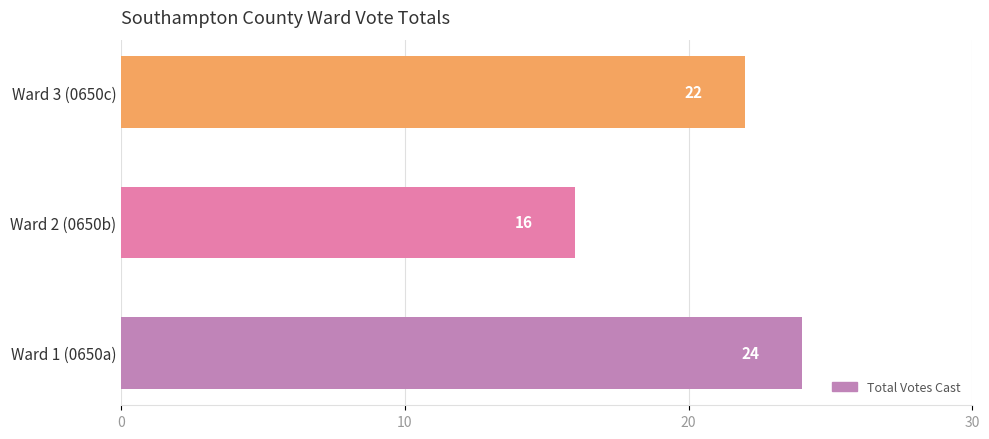

Reading bottom to top, extract all data points from this chart.

24	16	22